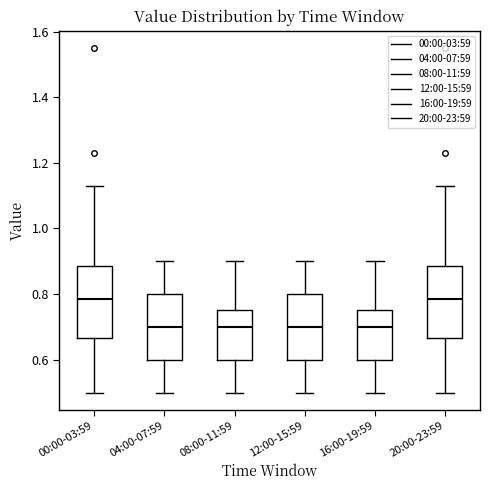

Reading left to right, transcribe this box plot: for each box, give where its median line is, the range the box spans, and where its two whiskers end, as read against the y-axis. The values are not printed on the chart, so give them approximately, as read against the axis.

00:00-03:59: median 0.78, box 0.66 to 0.88, whiskers 0.50 to 1.14
04:00-07:59: median 0.70, box 0.60 to 0.80, whiskers 0.50 to 0.90
08:00-11:59: median 0.70, box 0.60 to 0.76, whiskers 0.50 to 0.90
12:00-15:59: median 0.70, box 0.60 to 0.80, whiskers 0.50 to 0.90
16:00-19:59: median 0.70, box 0.60 to 0.76, whiskers 0.50 to 0.90
20:00-23:59: median 0.78, box 0.66 to 0.88, whiskers 0.50 to 1.14